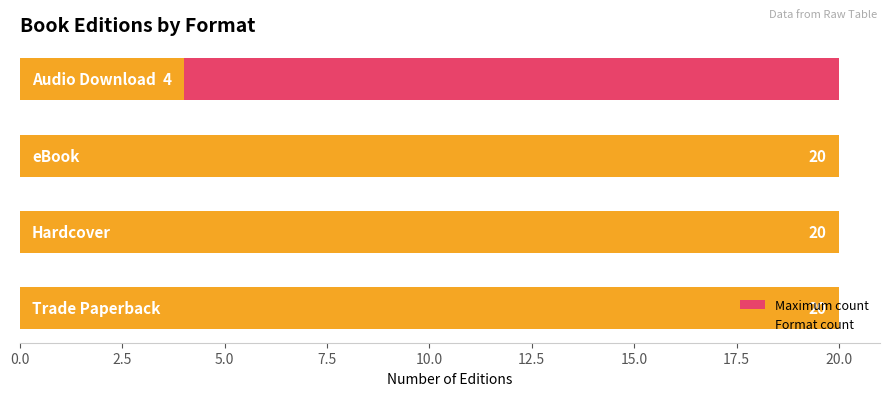

How many bars are there in total?

8